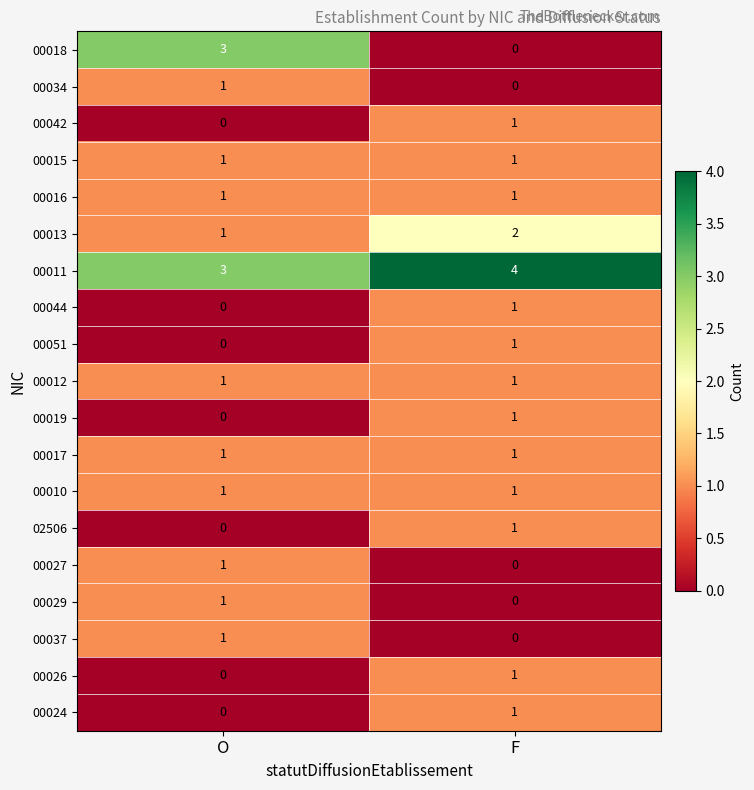

What is the sum of all 00013 values?

3